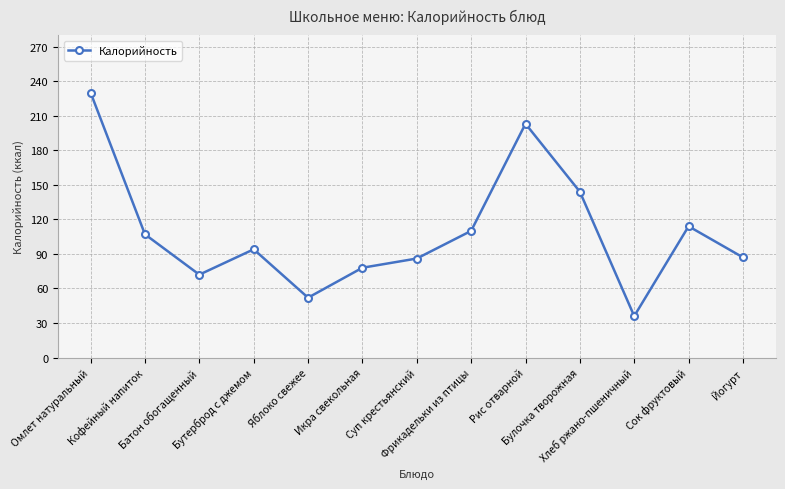

How many series are shown in this chart?

1